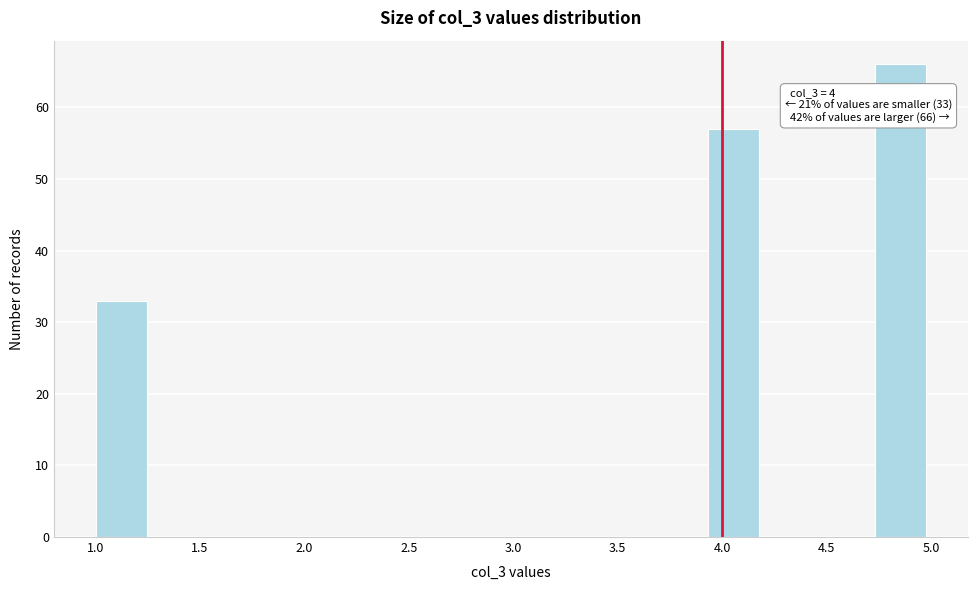

Over which range of the x-axis is the bar tallest?

4.75 to 5.00